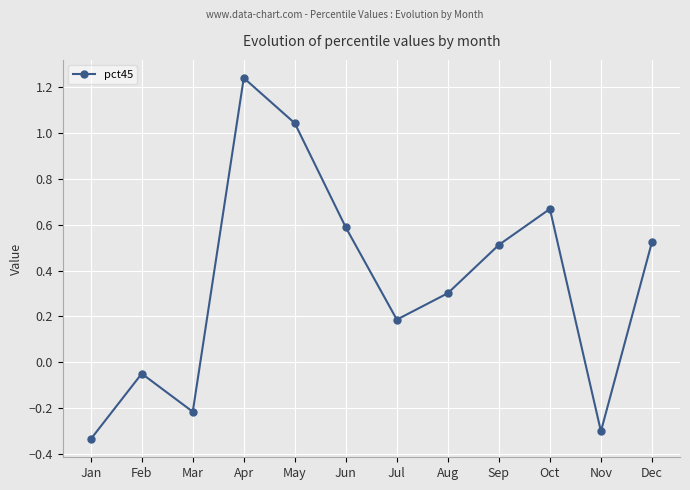

At which label is the value closest to 0?

Feb